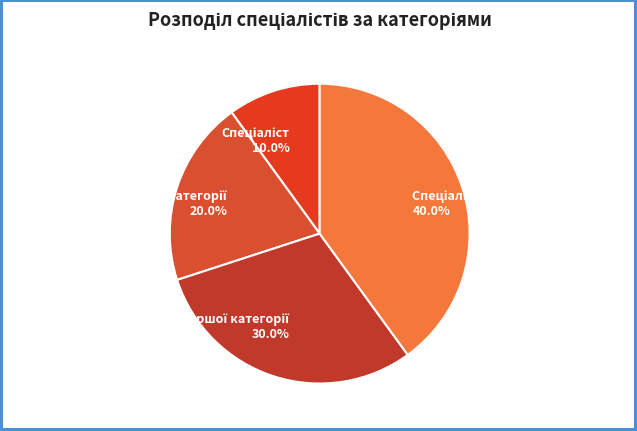

Is there a majority slice in this chart?

No